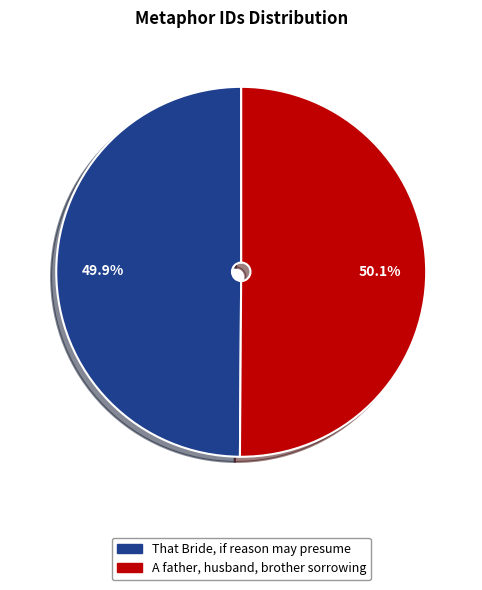

To the nearest percent, what percentage of the pie is That Bride, if reason may presume?

50%